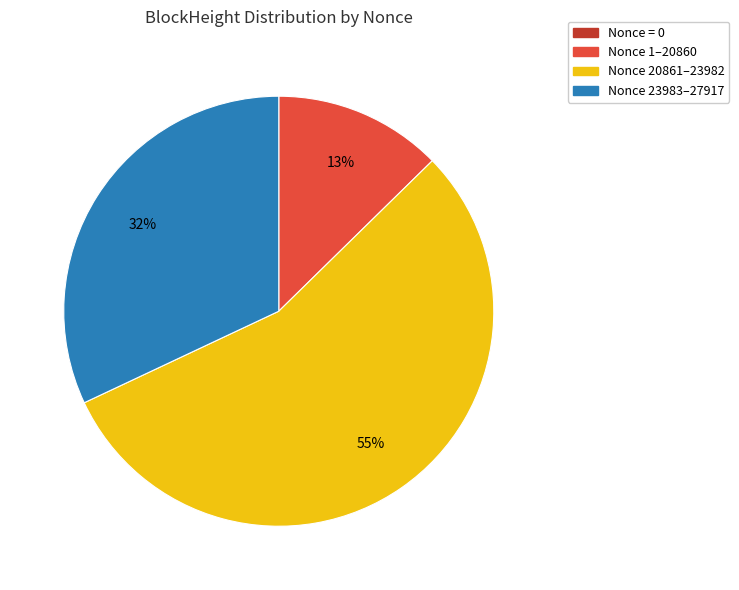

To the nearest percent, what percentage of the pie is Nonce 1–20860?

13%